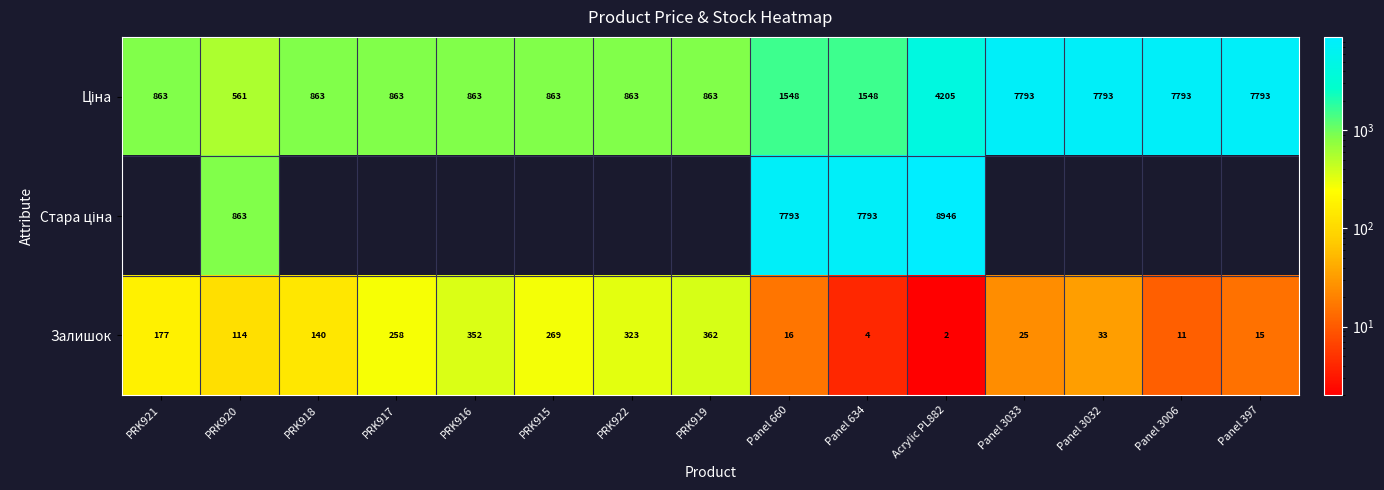

What is the sum of all Залишок values?

2101